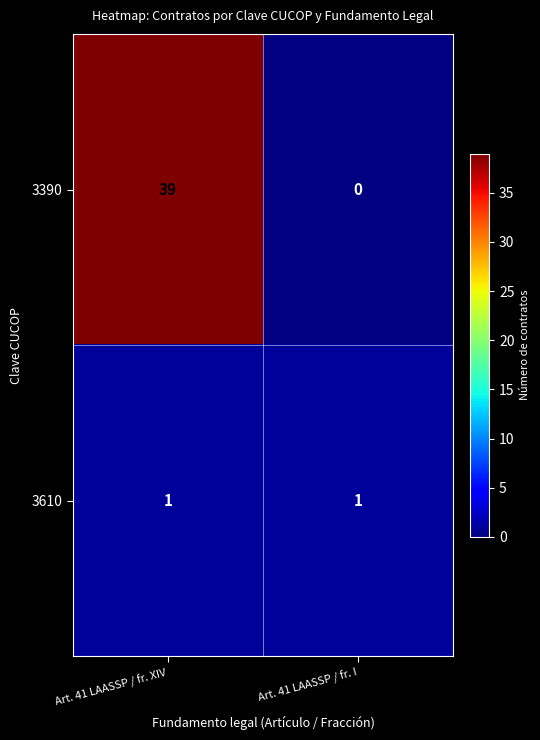

True or false: 3390 has a value of 39 at Art. 41 LAASSP / fr. XIV.

True